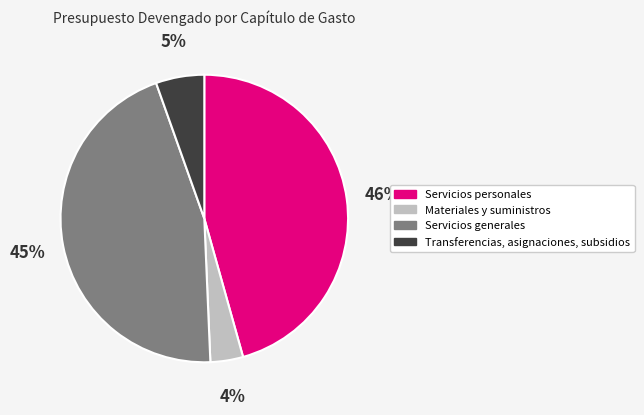

Does Transferencias, asignaciones, subsidios account for over 50% of the chart?

No